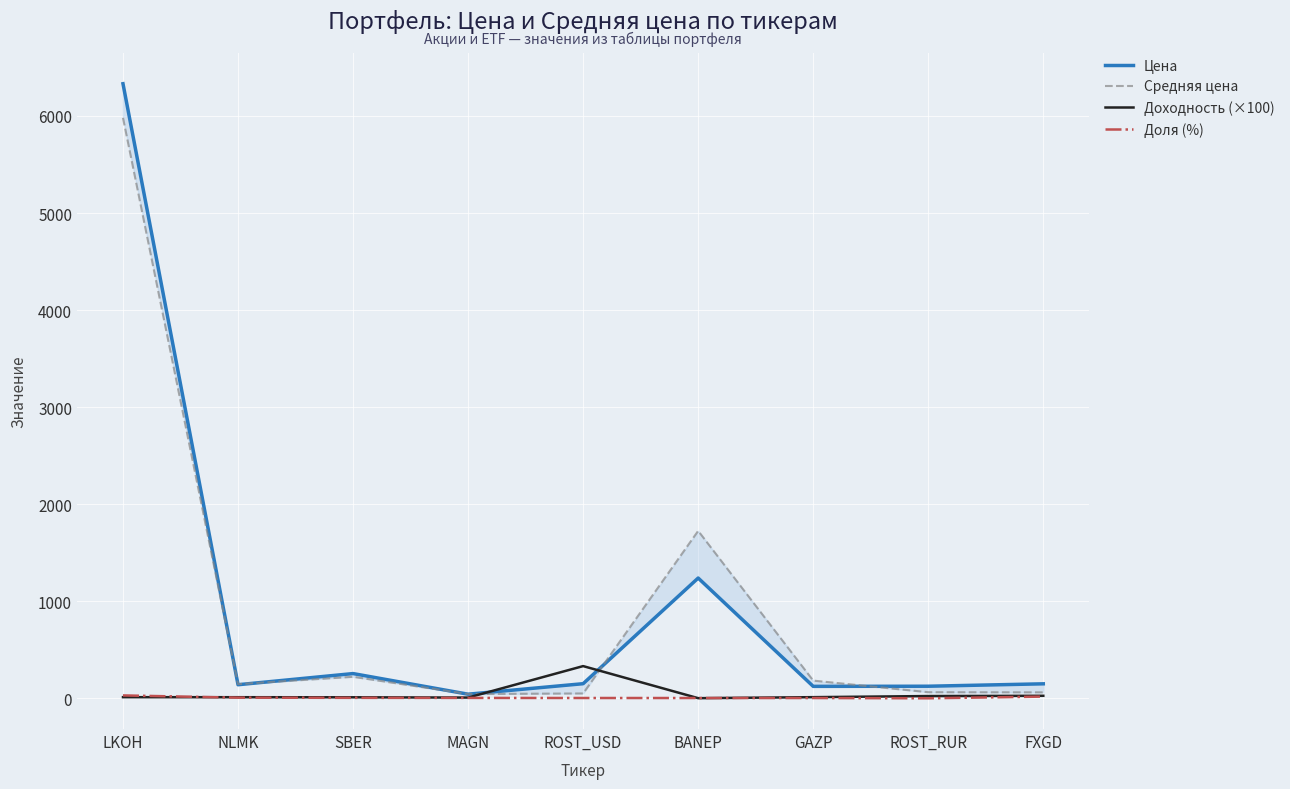

Rank the series at ROST_RUR from highest to lowest value.

Цена, Средняя цена, Доходность (×100), Доля (%)